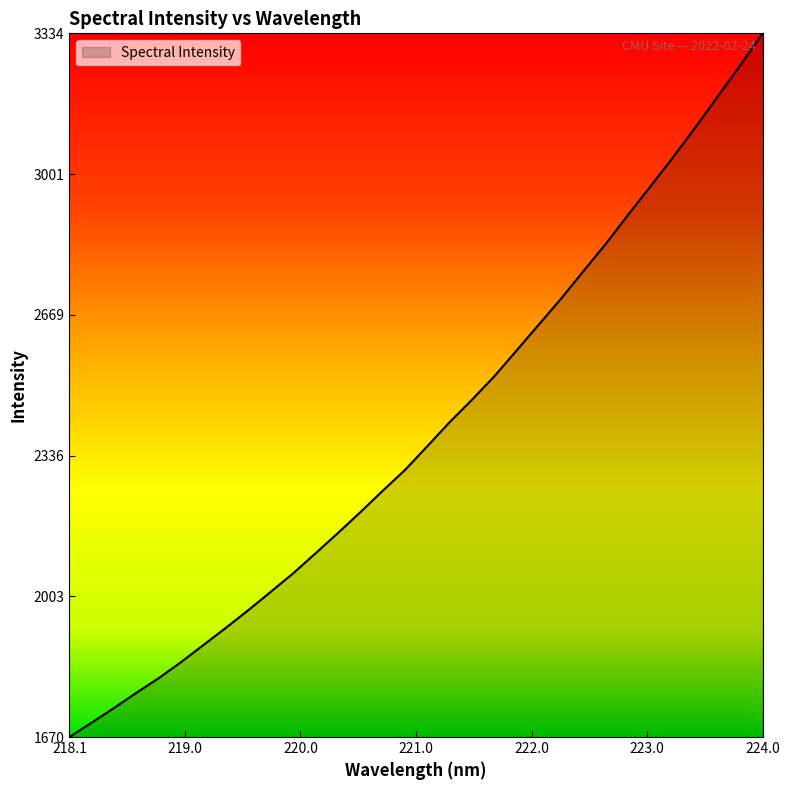

What is the difference between the maximum and minimum values?

1663.6